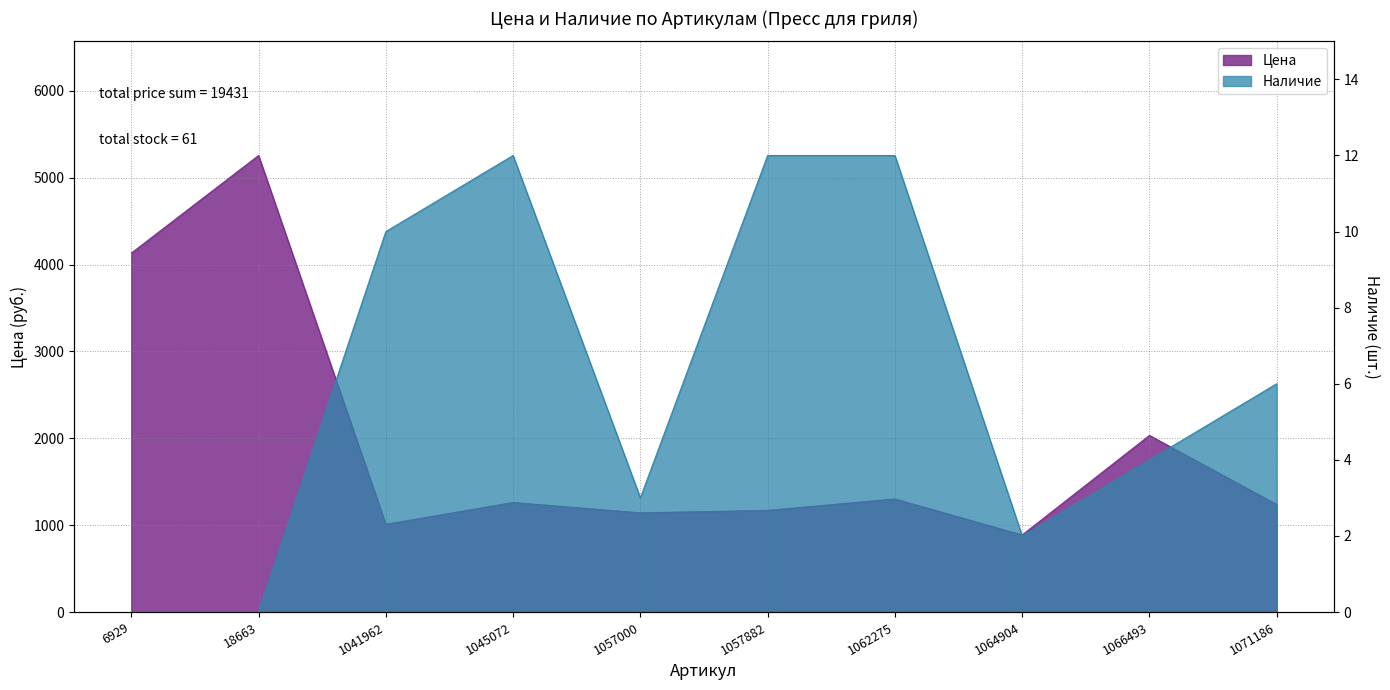

Which has a higher value, 1071186 or 18663?

18663